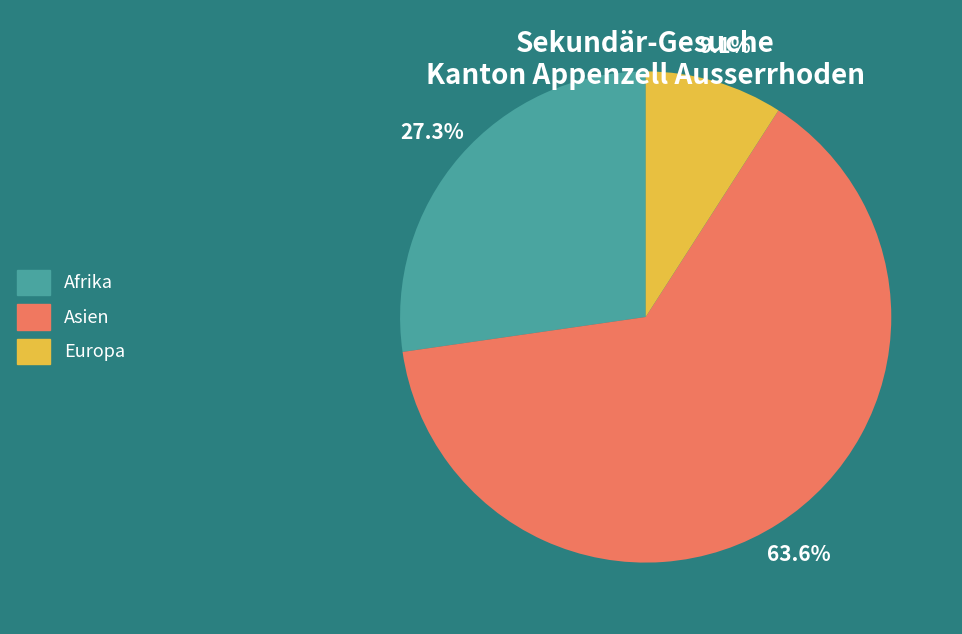

Does any single category account for the majority?

Yes